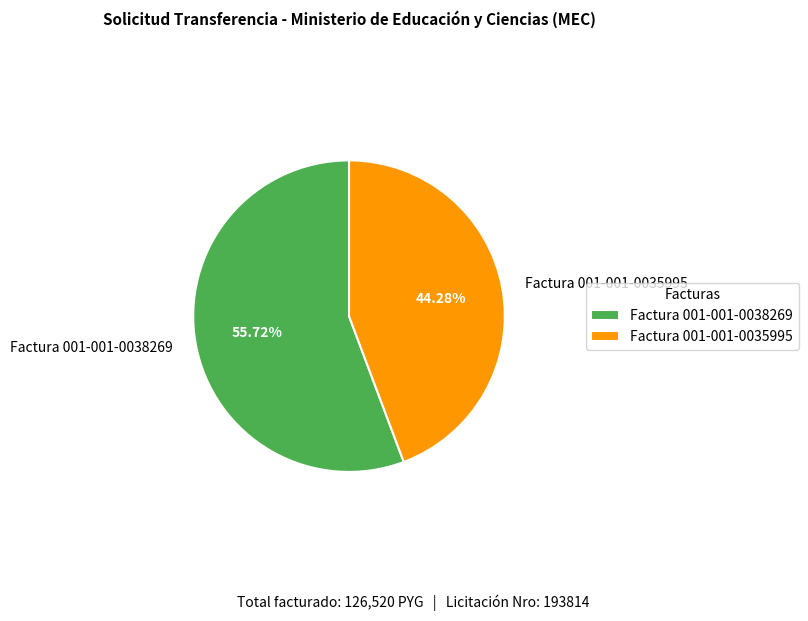

Which category has the biggest portion of the pie?

Factura 001-001-0038269